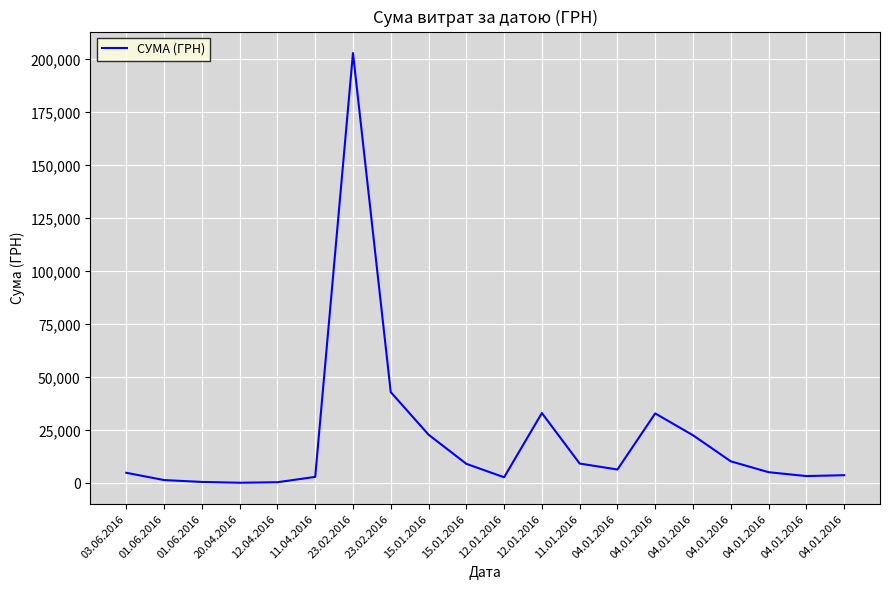

Read the value at 11.01.2016.

9405.0